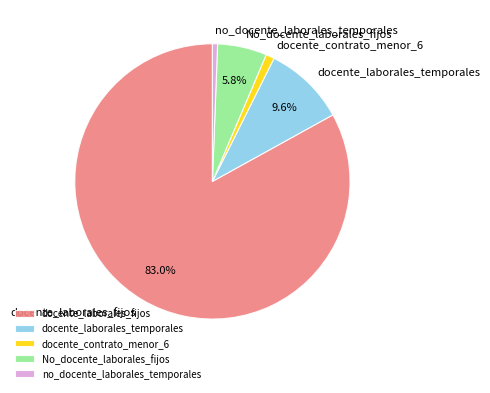

Do No_docente_laborales_fijos and docente_contrato_menor_6 together represent more than half of the pie?

No